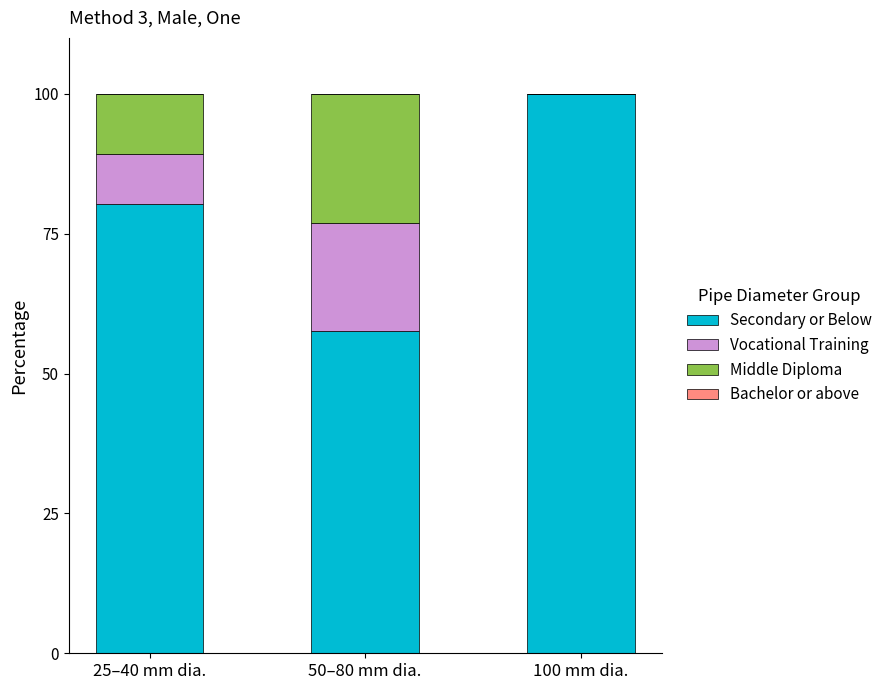

What is the total value across all series at 100 mm dia.?

100.0